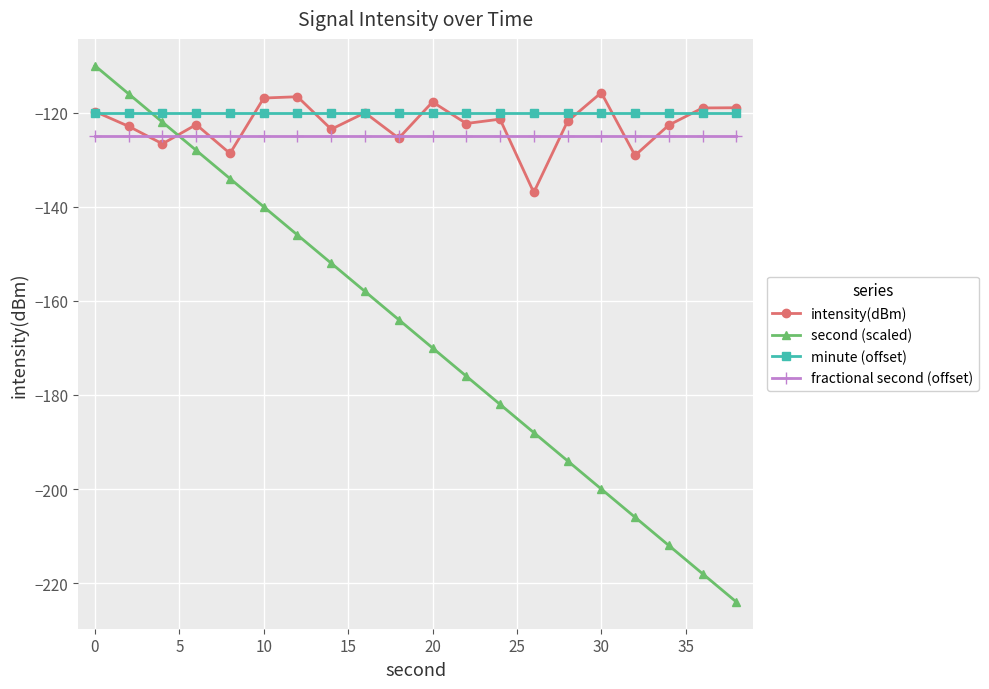

True or false: fractional second (offset) and minute (offset) cross at least once.

False